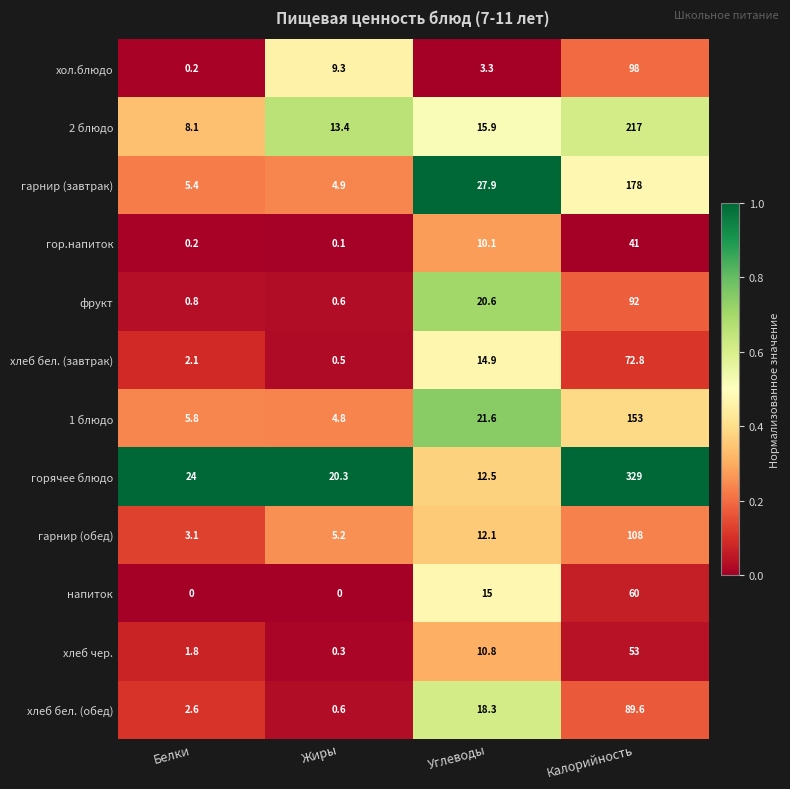

True or false: горячее блюдо has a value of 12.5 at Углеводы.

True